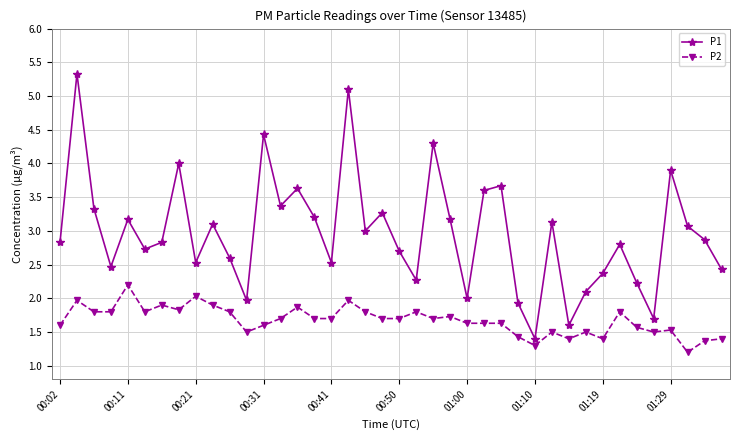

Rank the series by their maximum value, from lowest to highest.

P2, P1